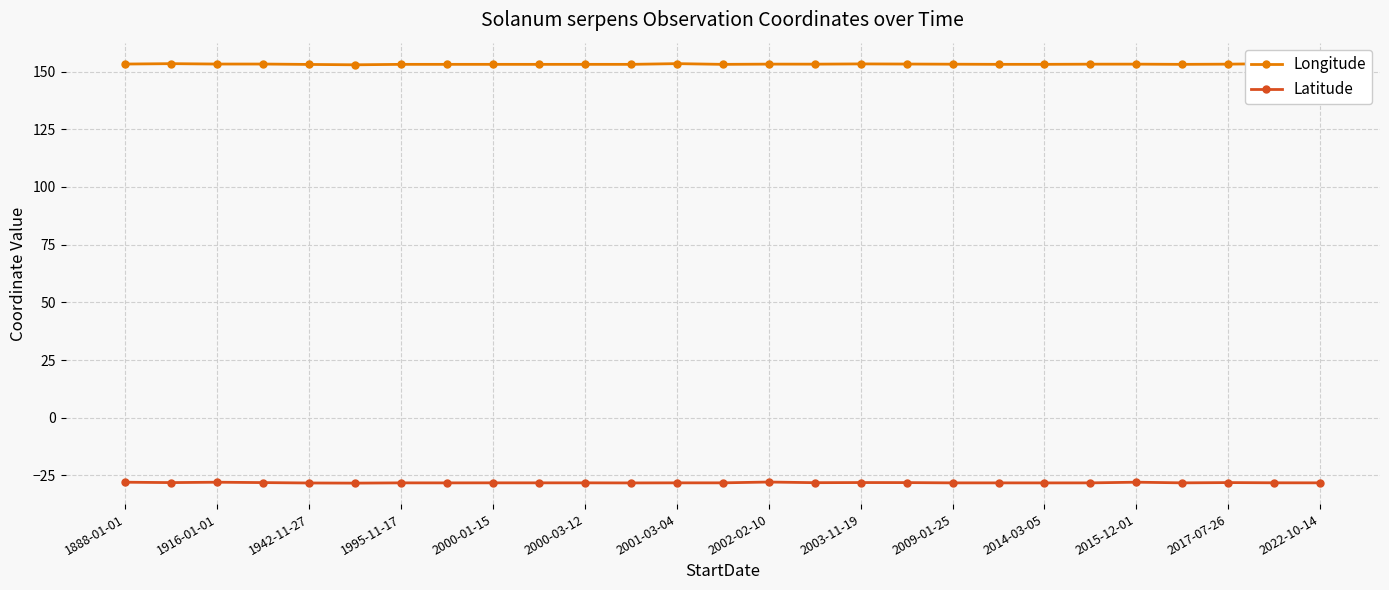

What is the value of the Longitude point at the 21st from the left?

153.1